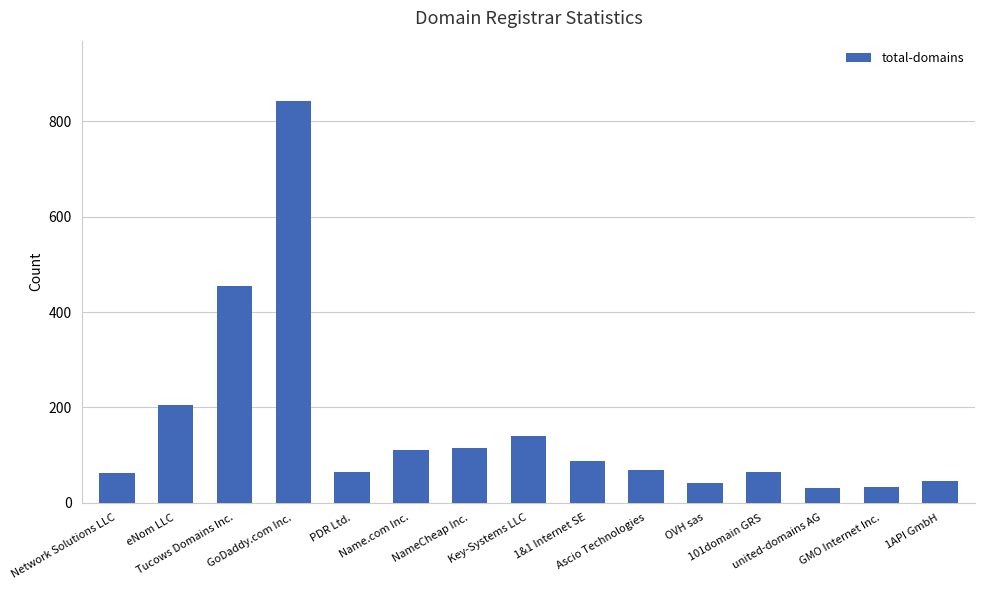

Is it true that the value at PDR Ltd. is 115?

False